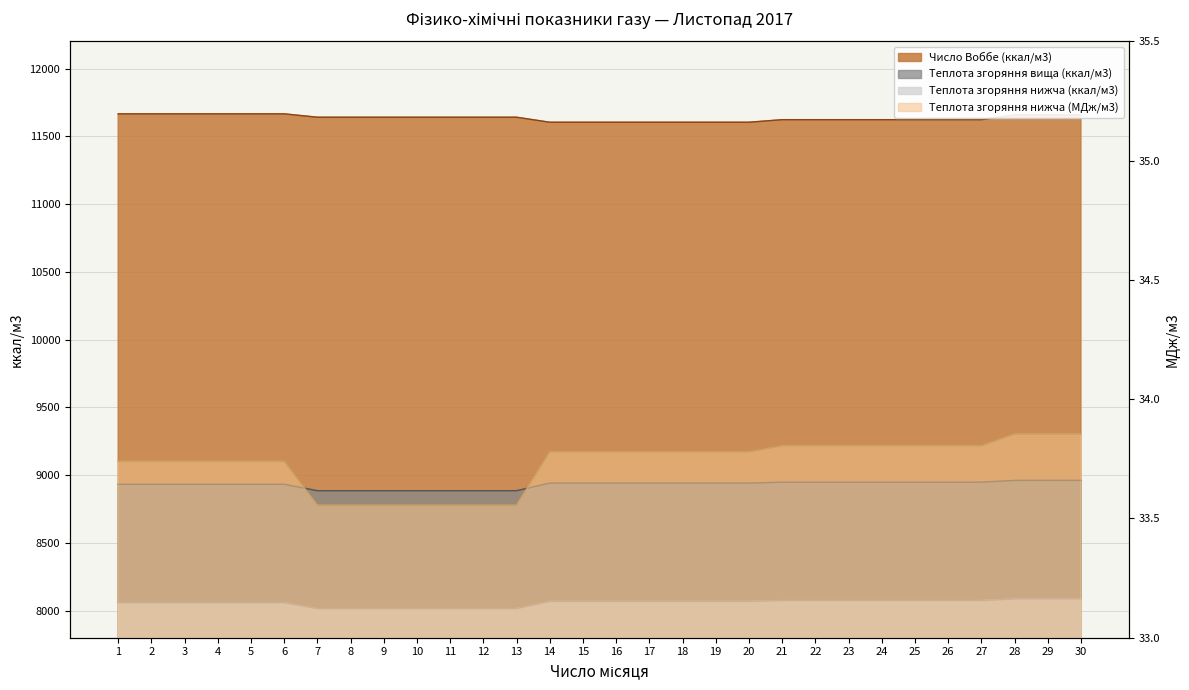

At which label does Теплота згоряння нижча (ккал/м3) reach its minimum?

7